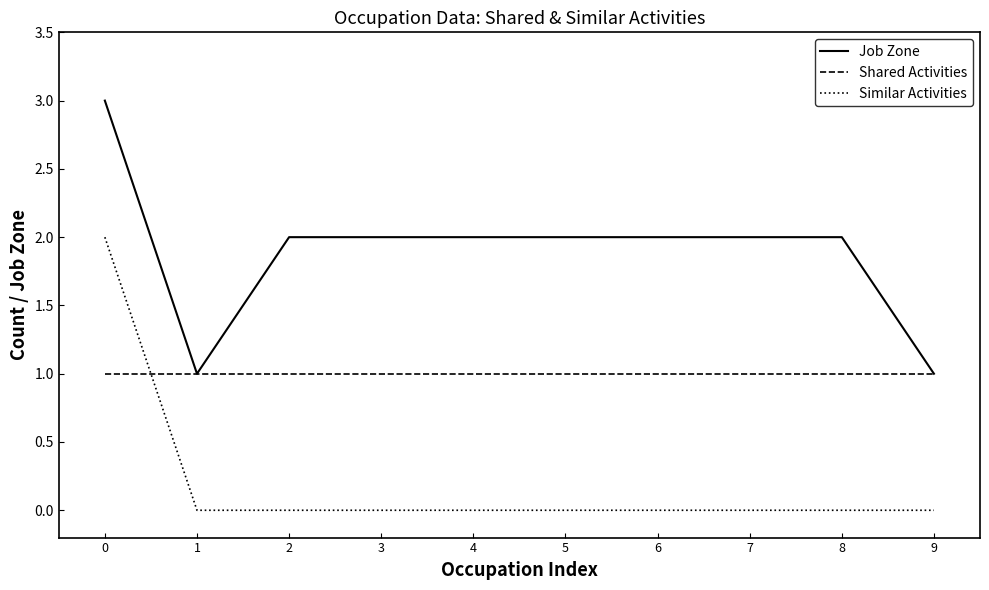

Which series changed the most between 0 and 3?

Similar Activities